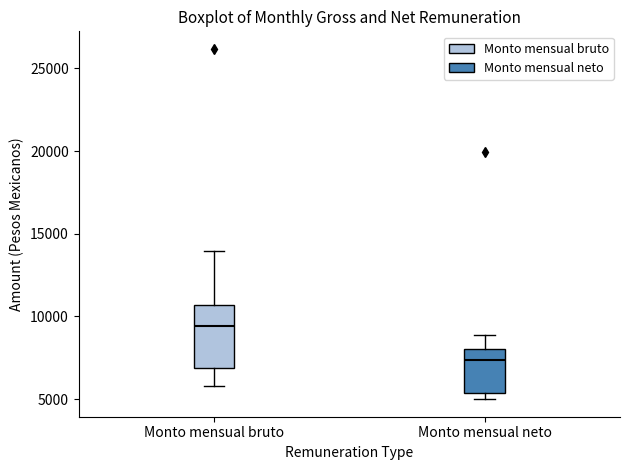

Which box's median line is the highest?

Monto mensual bruto